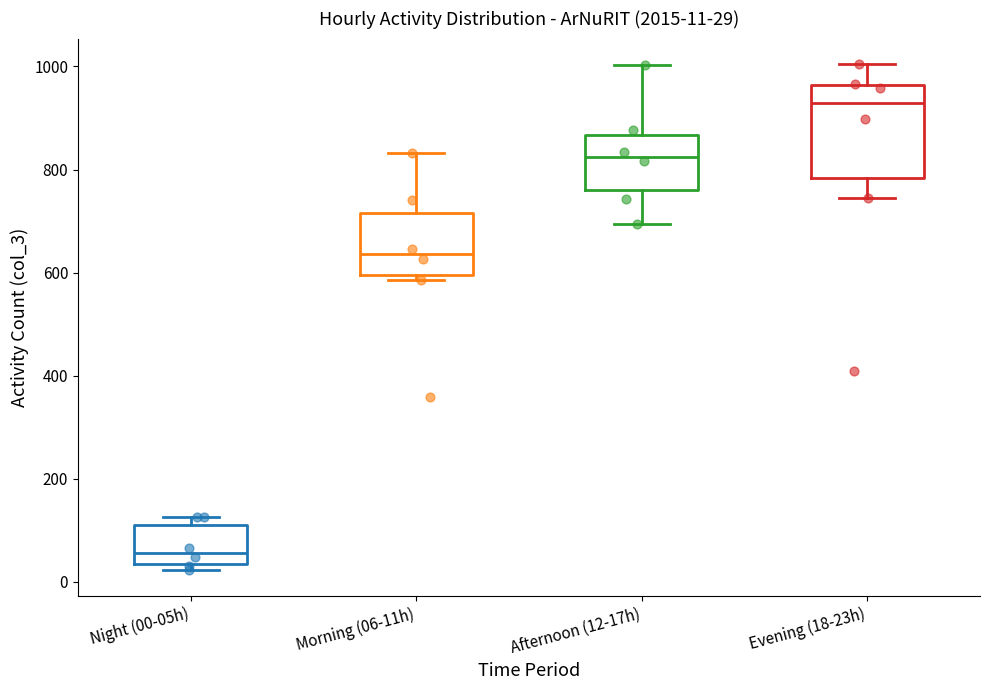

Comparing the boxes themselves (not the whiskers), which one is the tallest?

Evening (18-23h)